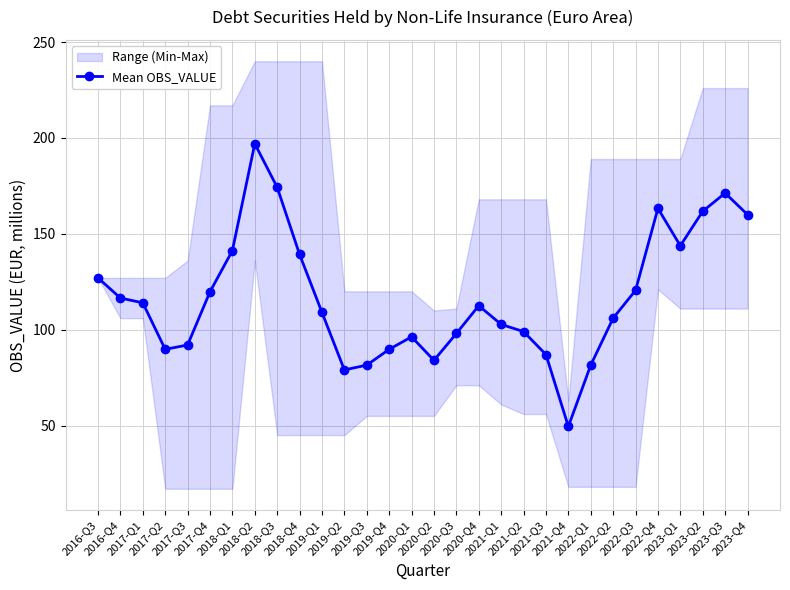

What is the label of the 4th point from the right?

2023-Q1